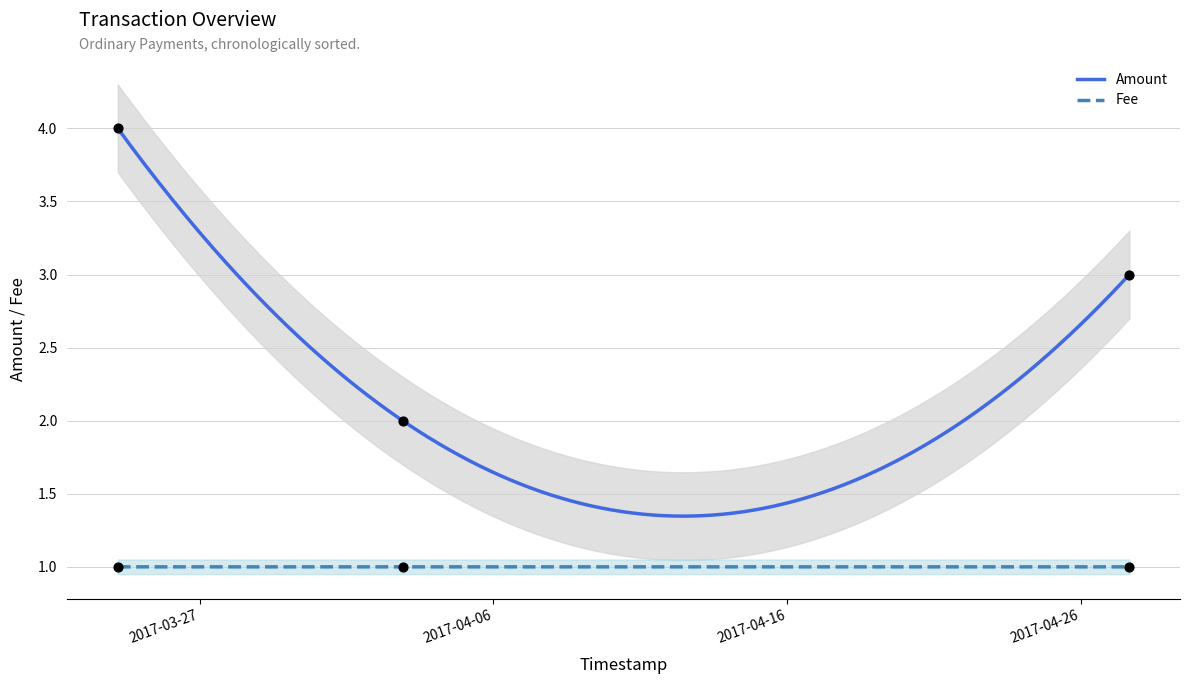

At how many categories does at least one series exceed 3?

1